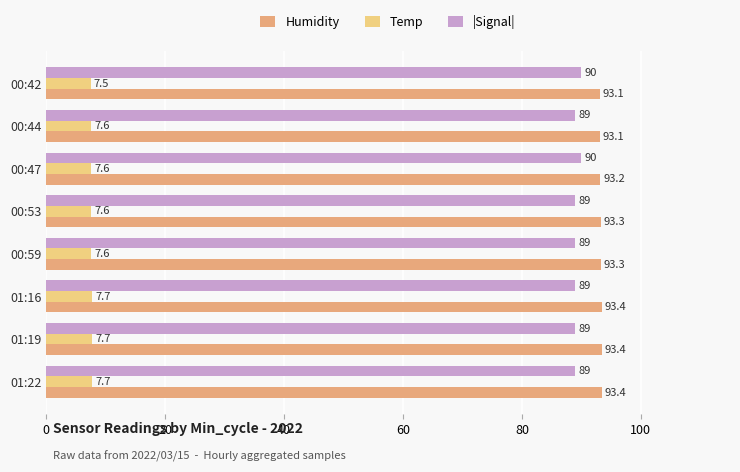

At which category is the sum across all series the highest?

00:47